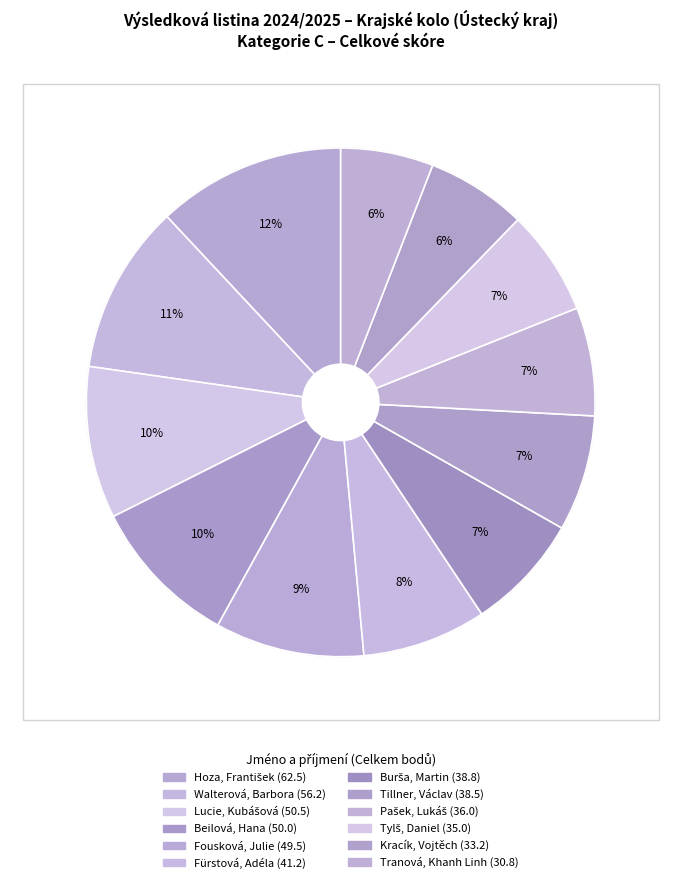

To the nearest percent, what is the average slice percentage?

8%